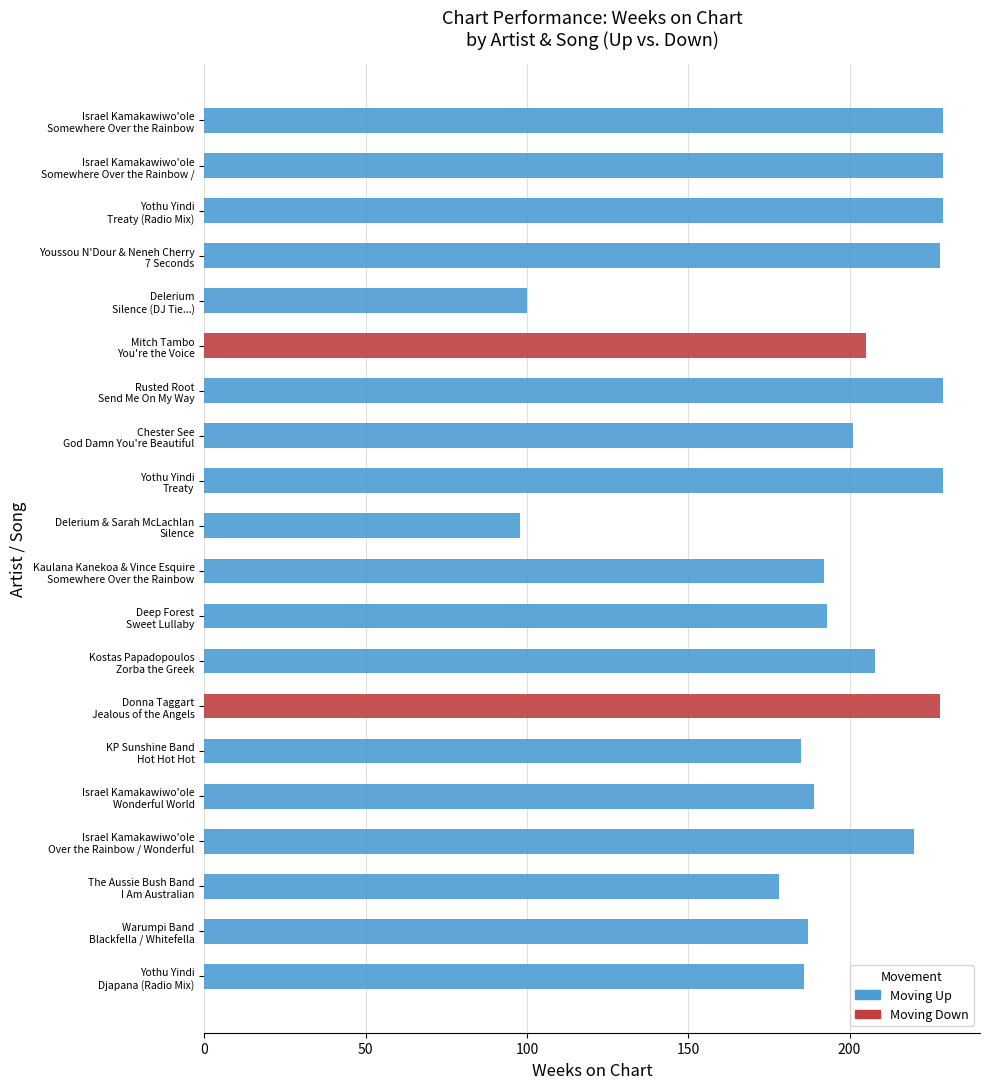

What is the value of the 16th bar from the top?

189